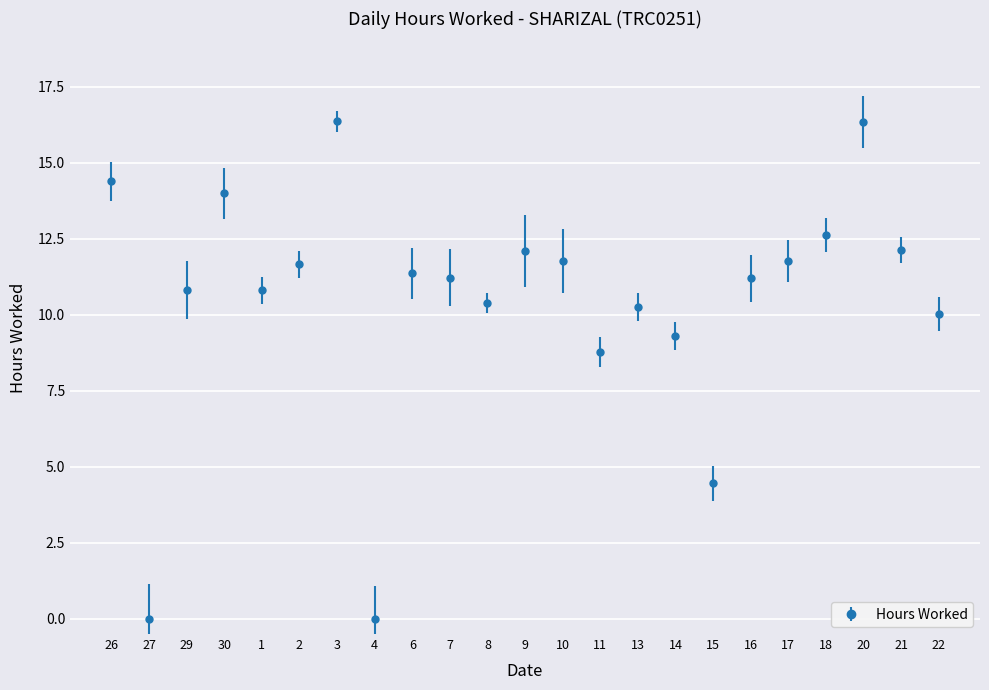

True or false: the data has more than 0 interior local peaks.

True